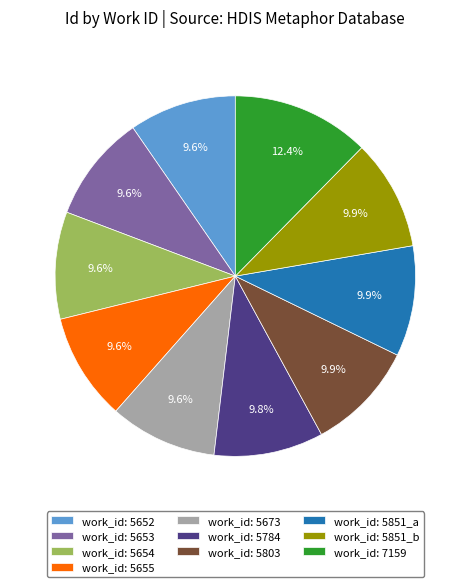

Count the number of slices in the pie.

10